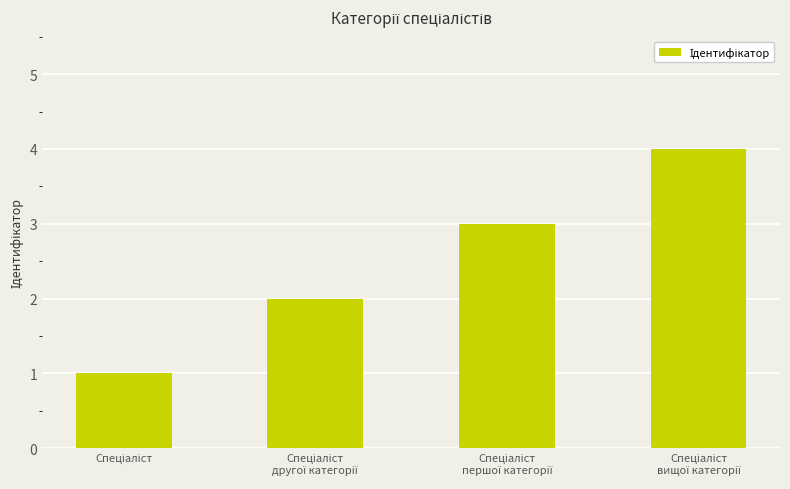

What is the sum of all values?

10